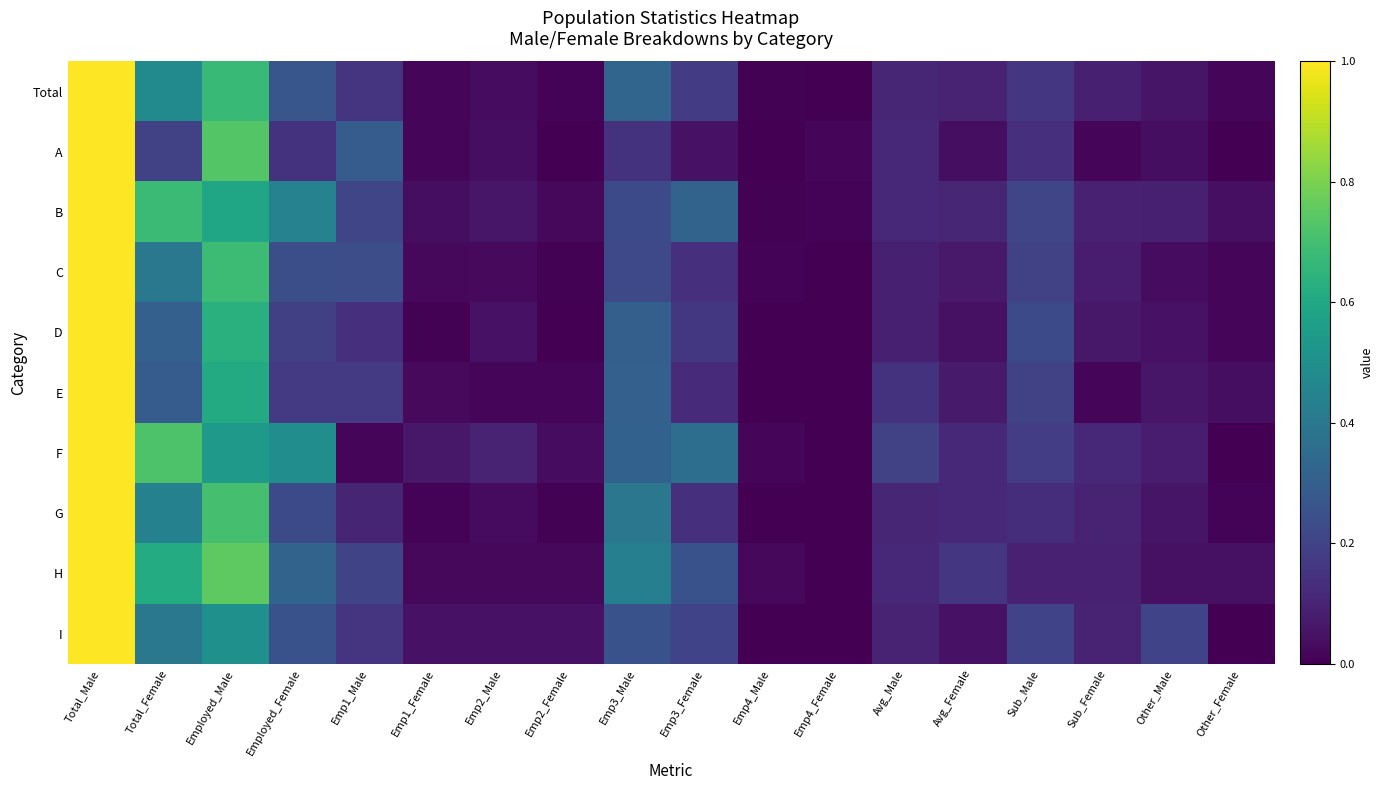

Reading left to right, what are all the values shown in this chart?

Total: Total_Male=1.0	Total_Female=0.5	Employed_Male=0.7	Employed_Female=0.3	Emp1_Male=0.2	Emp1_Female=0.0	Emp2_Male=0.0	Emp2_Female=0.0	Emp3_Male=0.3	Emp3_Female=0.2	Emp4_Male=0.0	Emp4_Female=0.0	Avg_Male=0.1	Avg_Female=0.1	Sub_Male=0.2	Sub_Female=0.1	Other_Male=0.1	Other_Female=0.0
A: Total_Male=1.0	Total_Female=0.2	Employed_Male=0.7	Employed_Female=0.1	Emp1_Male=0.3	Emp1_Female=0.0	Emp2_Male=0.0	Emp2_Female=0.0	Emp3_Male=0.1	Emp3_Female=0.0	Emp4_Male=0.0	Emp4_Female=0.0	Avg_Male=0.1	Avg_Female=0.0	Sub_Male=0.1	Sub_Female=0.0	Other_Male=0.0	Other_Female=0.0
B: Total_Male=1.0	Total_Female=0.7	Employed_Male=0.6	Employed_Female=0.4	Emp1_Male=0.2	Emp1_Female=0.0	Emp2_Male=0.1	Emp2_Female=0.0	Emp3_Male=0.2	Emp3_Female=0.3	Emp4_Male=0.0	Emp4_Female=0.0	Avg_Male=0.1	Avg_Female=0.1	Sub_Male=0.2	Sub_Female=0.1	Other_Male=0.1	Other_Female=0.0
C: Total_Male=1.0	Total_Female=0.4	Employed_Male=0.7	Employed_Female=0.2	Emp1_Male=0.2	Emp1_Female=0.0	Emp2_Male=0.0	Emp2_Female=0.0	Emp3_Male=0.2	Emp3_Female=0.1	Emp4_Male=0.0	Emp4_Female=0.0	Avg_Male=0.1	Avg_Female=0.1	Sub_Male=0.2	Sub_Female=0.1	Other_Male=0.0	Other_Female=0.0
D: Total_Male=1.0	Total_Female=0.3	Employed_Male=0.6	Employed_Female=0.2	Emp1_Male=0.1	Emp1_Female=0.0	Emp2_Male=0.1	Emp2_Female=0.0	Emp3_Male=0.3	Emp3_Female=0.2	Emp4_Male=0.0	Emp4_Female=0.0	Avg_Male=0.1	Avg_Female=0.0	Sub_Male=0.2	Sub_Female=0.1	Other_Male=0.1	Other_Female=0.0
E: Total_Male=1.0	Total_Female=0.3	Employed_Male=0.6	Employed_Female=0.2	Emp1_Male=0.2	Emp1_Female=0.0	Emp2_Male=0.0	Emp2_Female=0.0	Emp3_Male=0.3	Emp3_Female=0.1	Emp4_Male=0.0	Emp4_Female=0.0	Avg_Male=0.1	Avg_Female=0.1	Sub_Male=0.2	Sub_Female=0.0	Other_Male=0.1	Other_Female=0.0
F: Total_Male=1.0	Total_Female=0.7	Employed_Male=0.5	Employed_Female=0.5	Emp1_Male=0.0	Emp1_Female=0.1	Emp2_Male=0.1	Emp2_Female=0.0	Emp3_Male=0.3	Emp3_Female=0.4	Emp4_Male=0.0	Emp4_Female=0.0	Avg_Male=0.2	Avg_Female=0.1	Sub_Male=0.2	Sub_Female=0.1	Other_Male=0.1	Other_Female=0.0
G: Total_Male=1.0	Total_Female=0.4	Employed_Male=0.7	Employed_Female=0.2	Emp1_Male=0.1	Emp1_Female=0.0	Emp2_Male=0.0	Emp2_Female=0.0	Emp3_Male=0.4	Emp3_Female=0.1	Emp4_Male=0.0	Emp4_Female=0.0	Avg_Male=0.1	Avg_Female=0.1	Sub_Male=0.1	Sub_Female=0.1	Other_Male=0.1	Other_Female=0.0
H: Total_Male=1.0	Total_Female=0.6	Employed_Male=0.8	Employed_Female=0.3	Emp1_Male=0.2	Emp1_Female=0.0	Emp2_Male=0.0	Emp2_Female=0.0	Emp3_Male=0.4	Emp3_Female=0.2	Emp4_Male=0.0	Emp4_Female=0.0	Avg_Male=0.1	Avg_Female=0.2	Sub_Male=0.1	Sub_Female=0.1	Other_Male=0.0	Other_Female=0.0
I: Total_Male=1.0	Total_Female=0.4	Employed_Male=0.5	Employed_Female=0.2	Emp1_Male=0.1	Emp1_Female=0.1	Emp2_Male=0.1	Emp2_Female=0.1	Emp3_Male=0.2	Emp3_Female=0.2	Emp4_Male=0.0	Emp4_Female=0.0	Avg_Male=0.1	Avg_Female=0.1	Sub_Male=0.2	Sub_Female=0.1	Other_Male=0.2	Other_Female=0.0